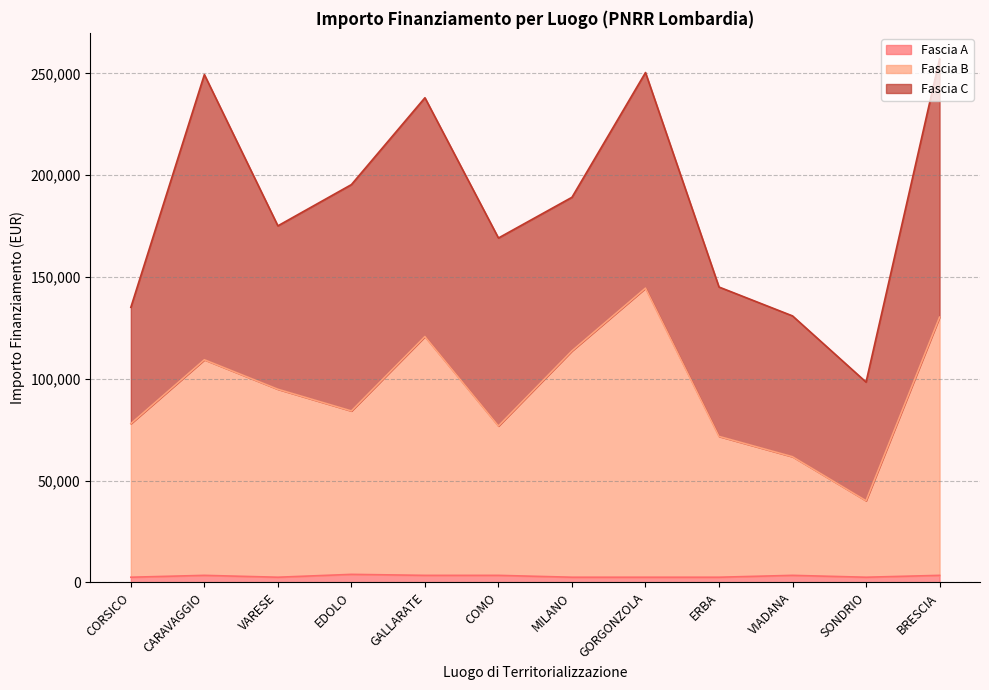

Which has a higher value, ERBA or CARAVAGGIO?

CARAVAGGIO